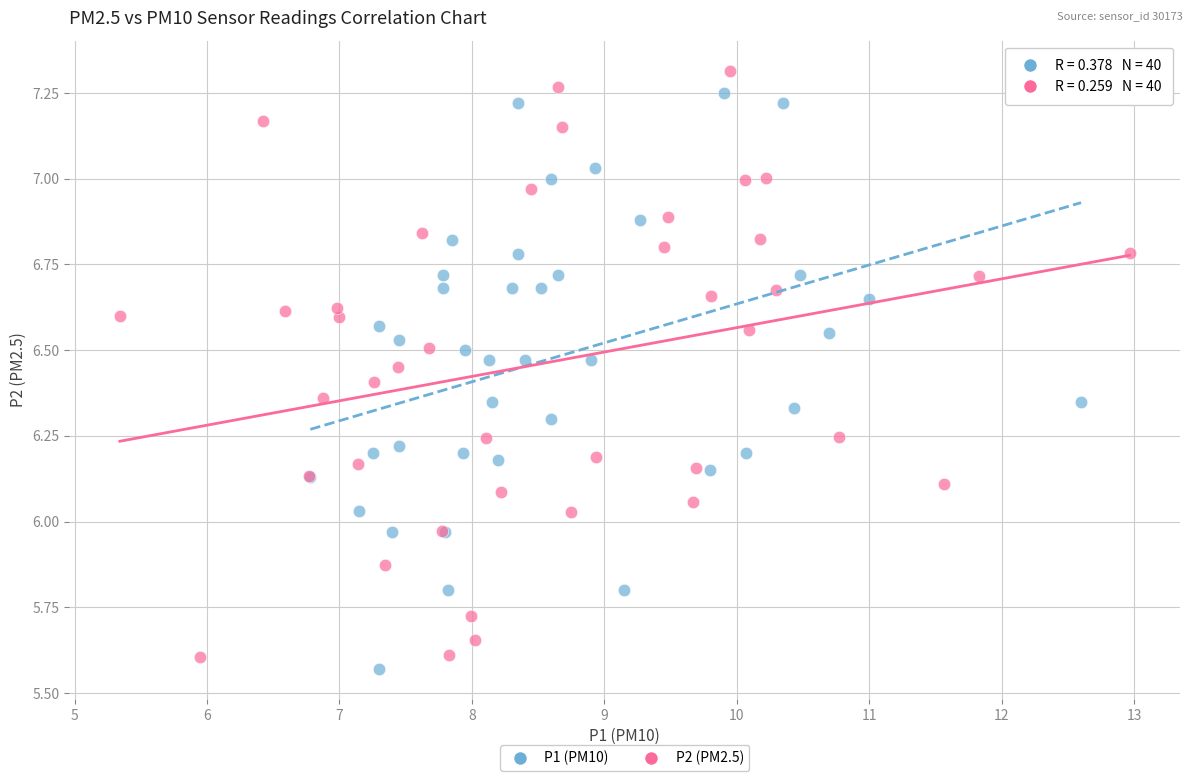

What are all the series names shown in the legend?

P1 (PM10), P2 (PM2.5)